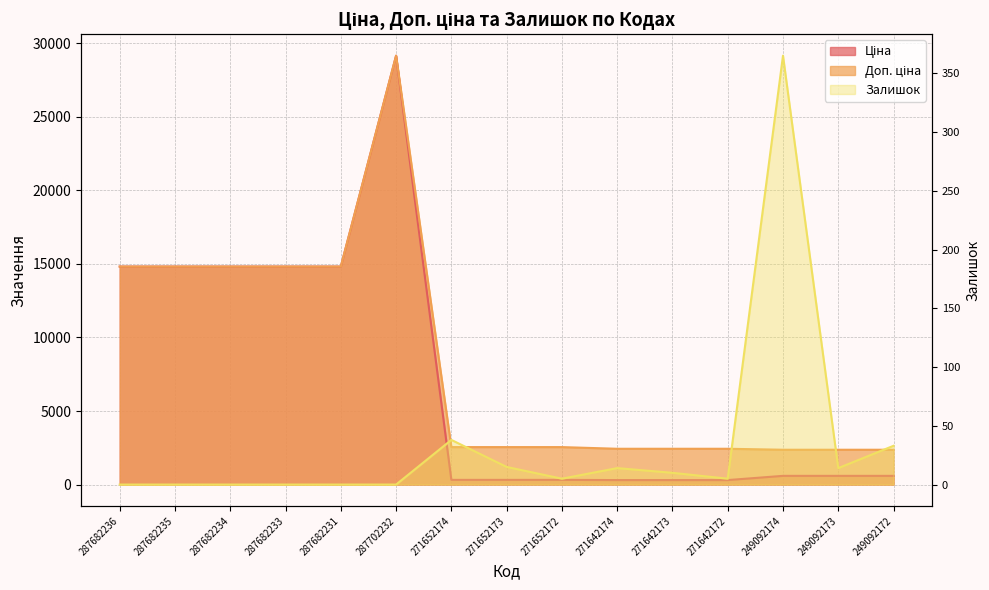

Which series has the widest spread of values?

Ціна